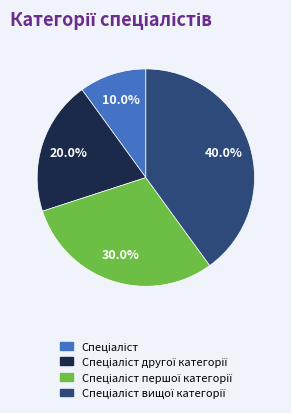

Does any single category account for the majority?

No